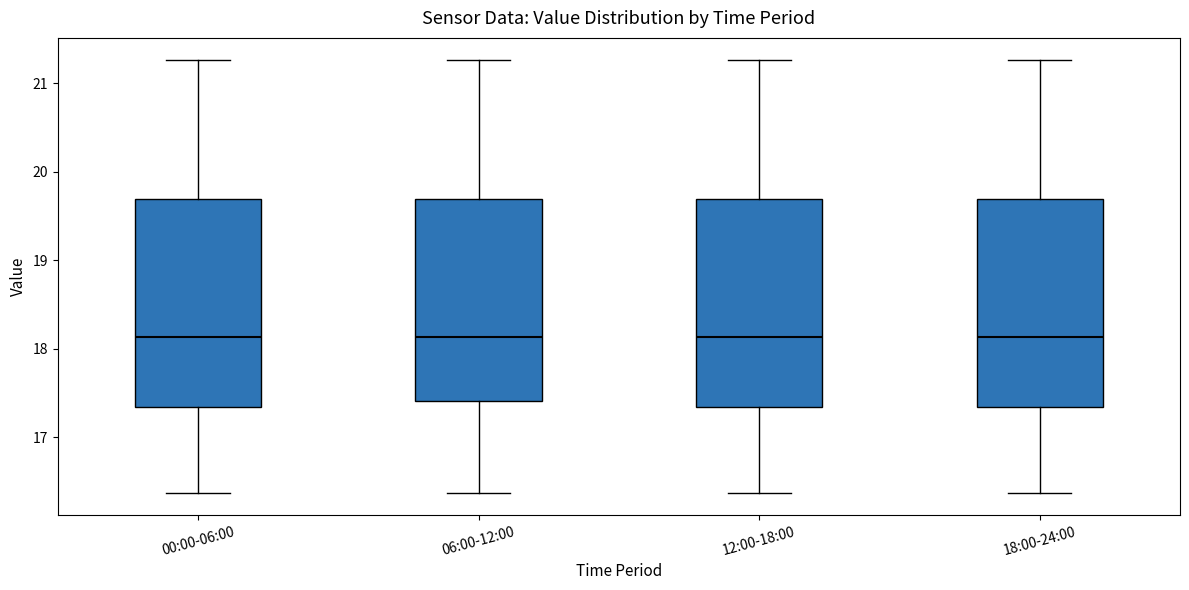

Reading left to right, transcribe this box plot: for each box, give where its median line is, the range the box spans, and where its two whiskers end, as read against the y-axis. The values are not printed on the chart, so give them approximately, as read against the axis.

00:00-06:00: median 18.1, box 17.4 to 19.7, whiskers 16.4 to 21.3
06:00-12:00: median 18.1, box 17.4 to 19.7, whiskers 16.4 to 21.3
12:00-18:00: median 18.1, box 17.4 to 19.7, whiskers 16.4 to 21.3
18:00-24:00: median 18.1, box 17.4 to 19.7, whiskers 16.4 to 21.3